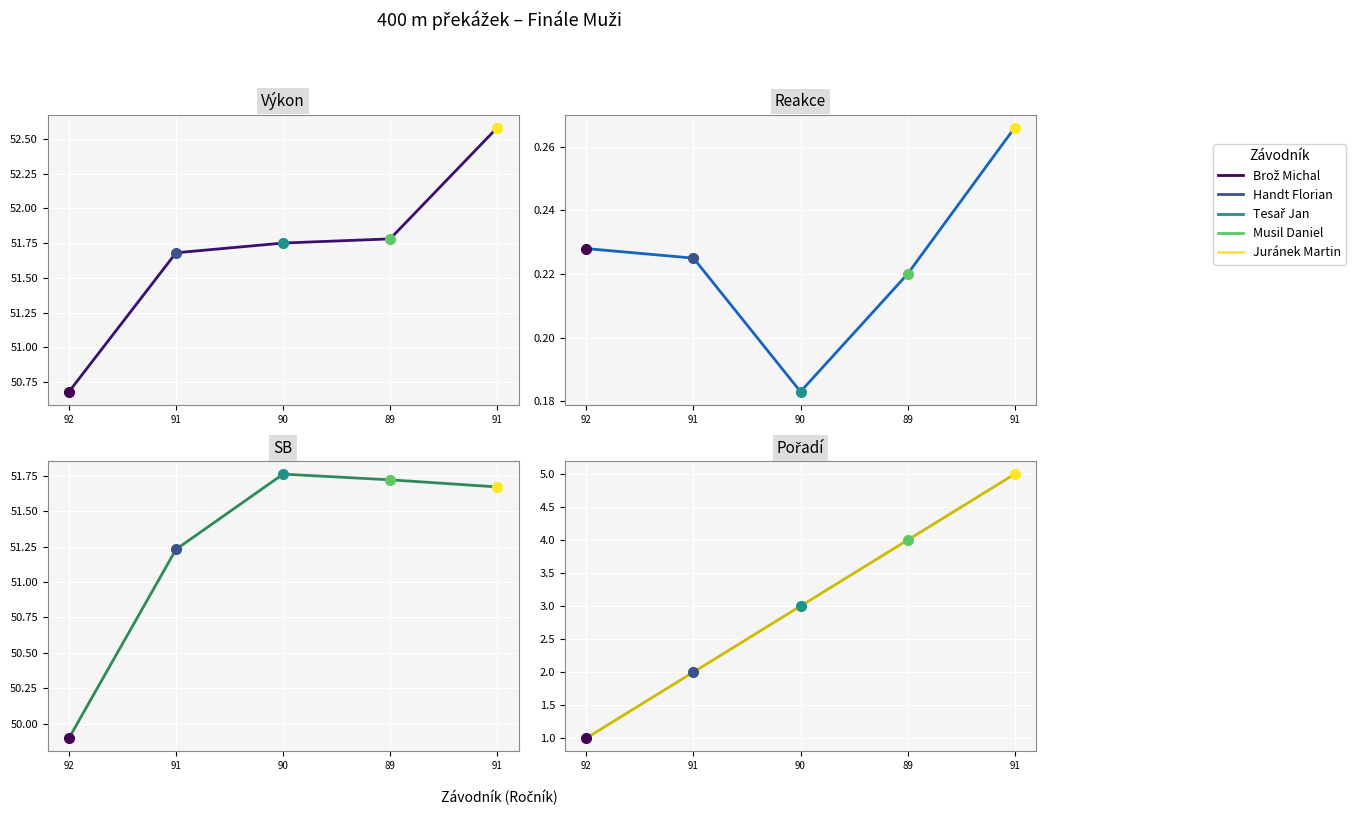

What is the approximate value of Pořadí at 91?

5.0